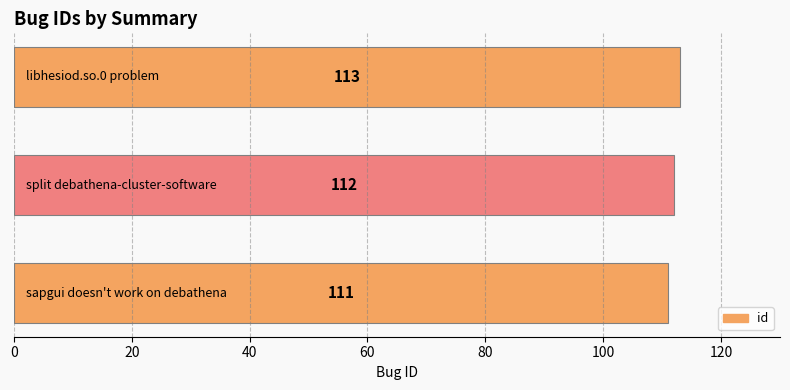

How many data points are less than 112?

1